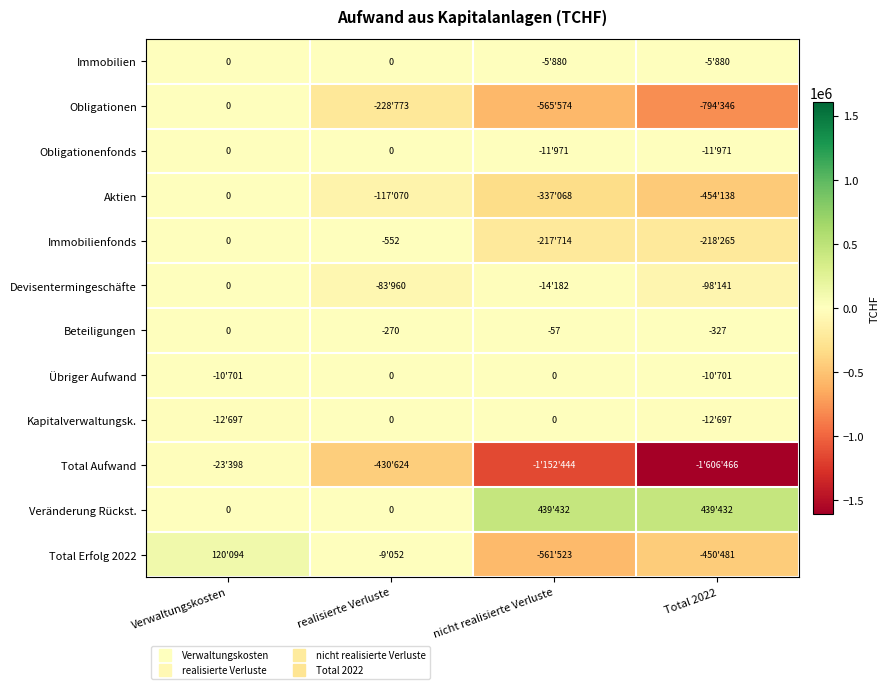

Between Total 2022 and realisierte Verluste, which is larger?

realisierte Verluste